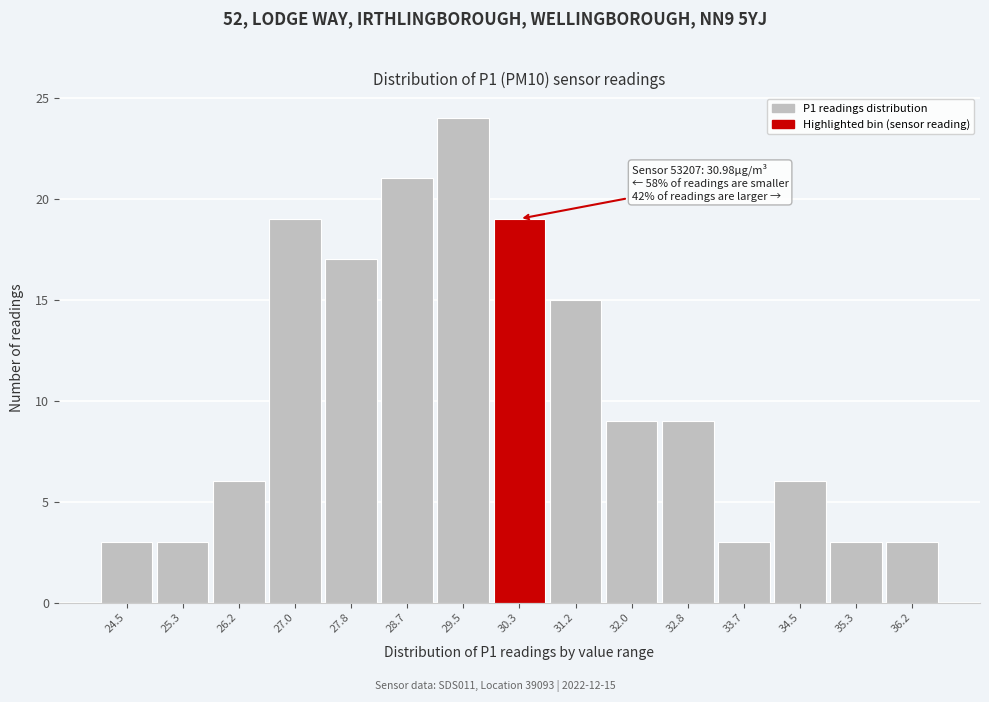

Reading left to right, transcribe all the data shown in this chart.

3	3	6	19	17	21	24	19	15	9	9	3	6	3	3